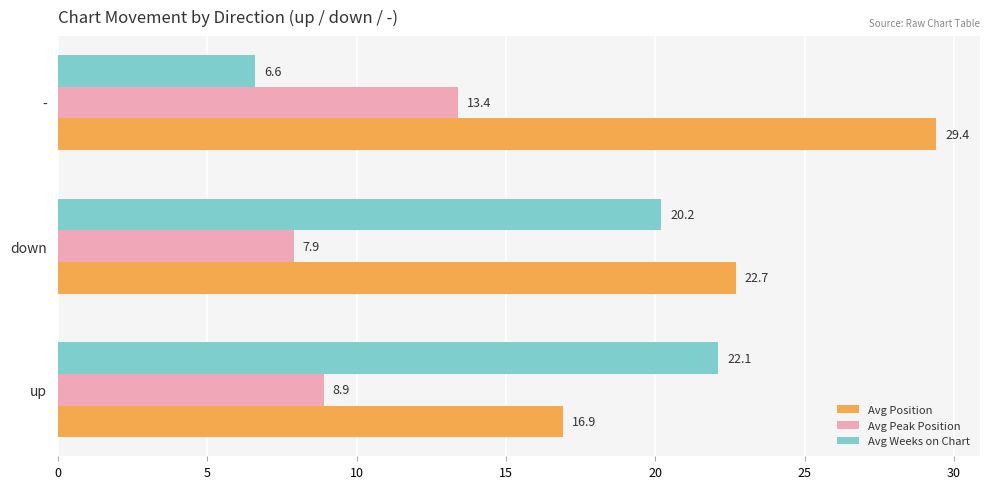

What is the difference between the maximum and minimum values in the Avg Peak Position series?

5.5